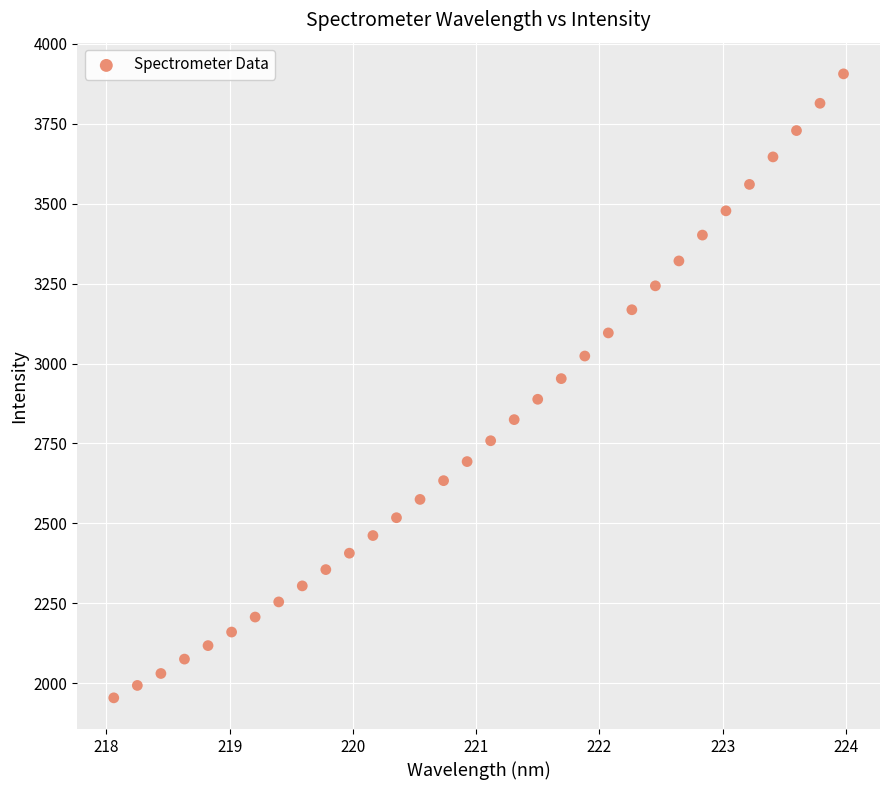

What is the range of Y values (max minus min)?

1952.3